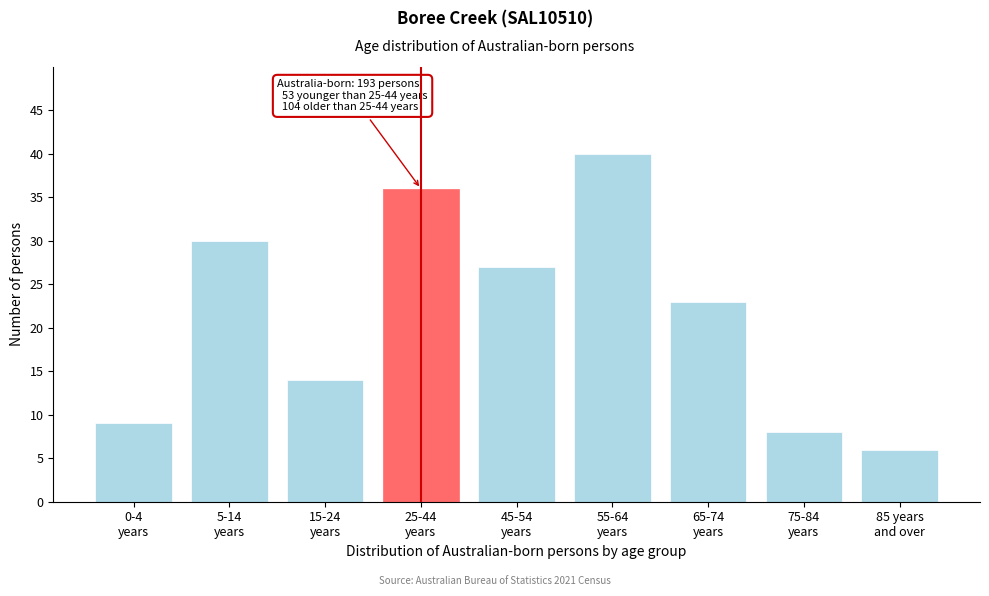

Reading right to left, transcribe all the data shown in this chart.

6	8	23	40	27	36	14	30	9